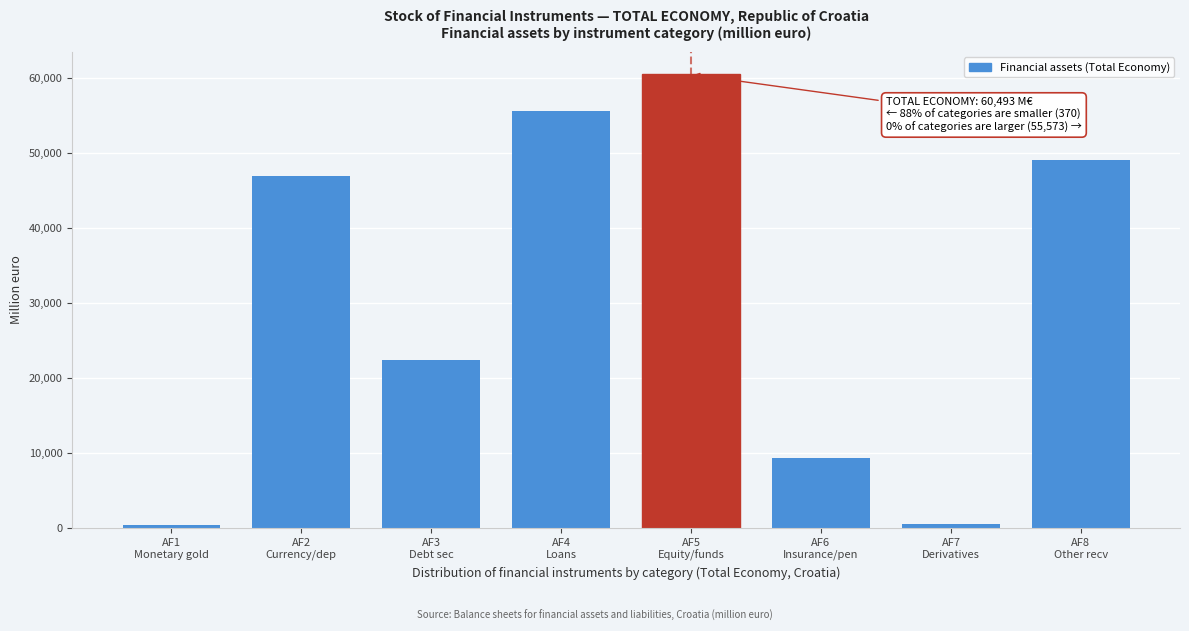

What is the difference between the maximum and minimum values?

60123.4